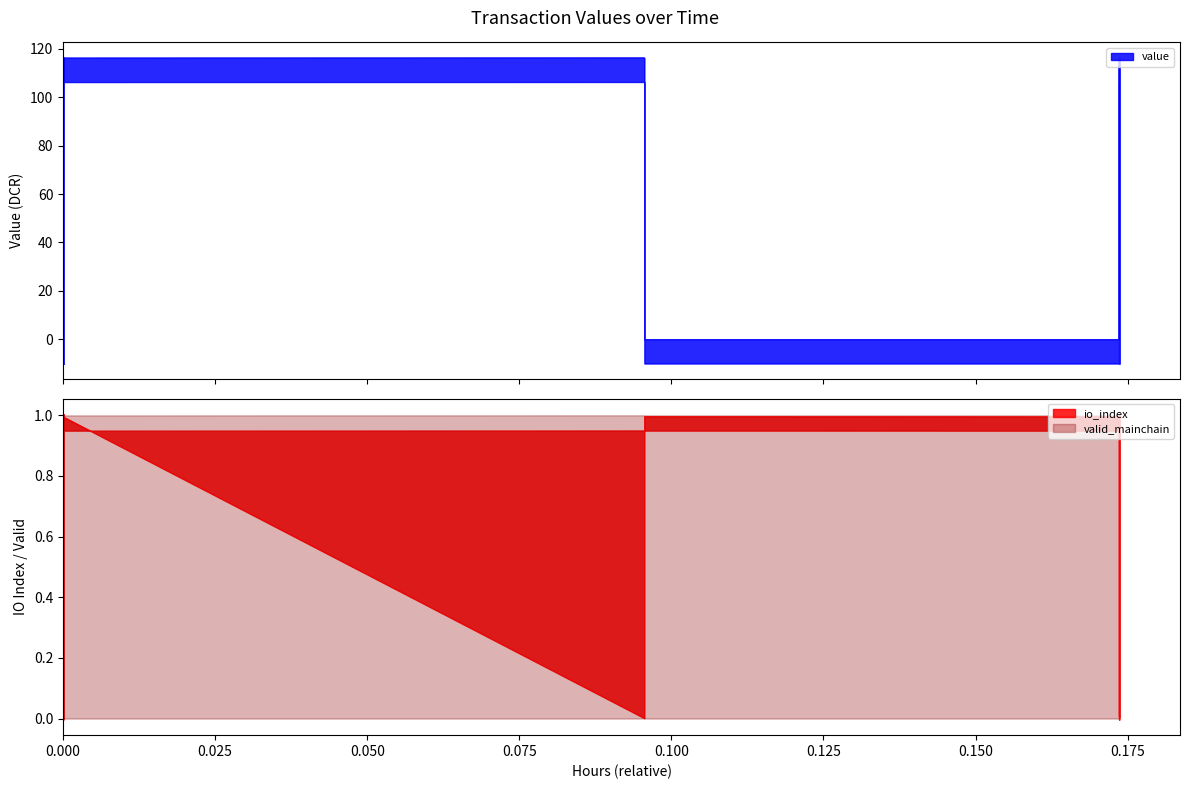

What is the minimum value for valid_mainchain?

1.0